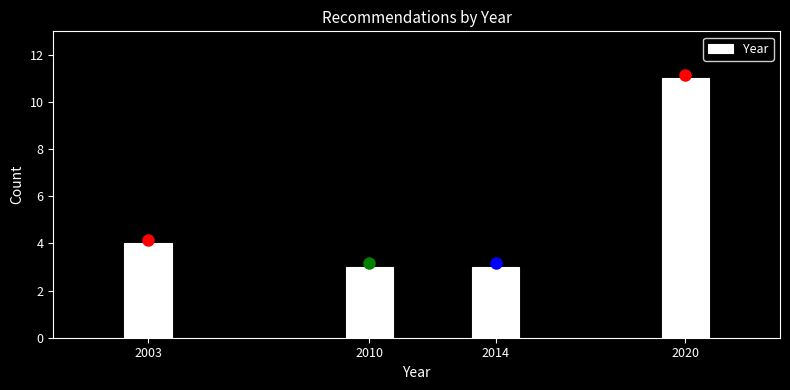

Reading left to right, transcribe all the data shown in this chart.

2003=4	2010=3	2014=3	2020=11